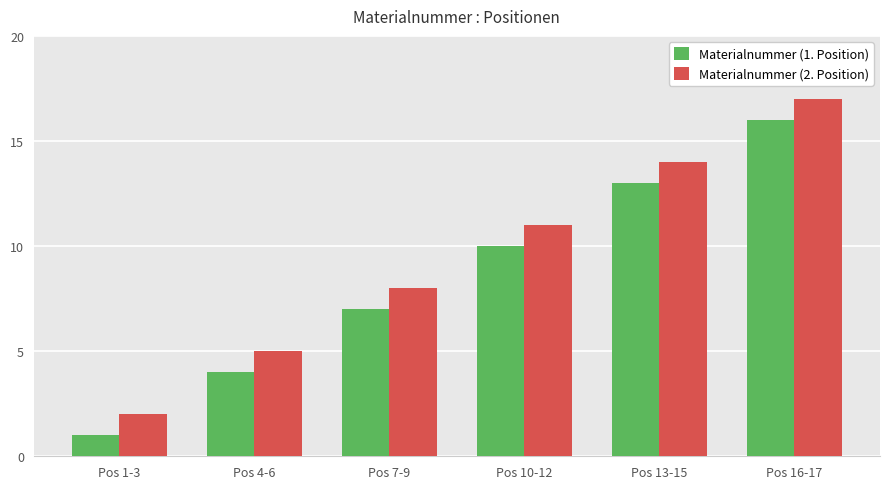

Which series has the largest total across all categories?

Materialnummer (2. Position)